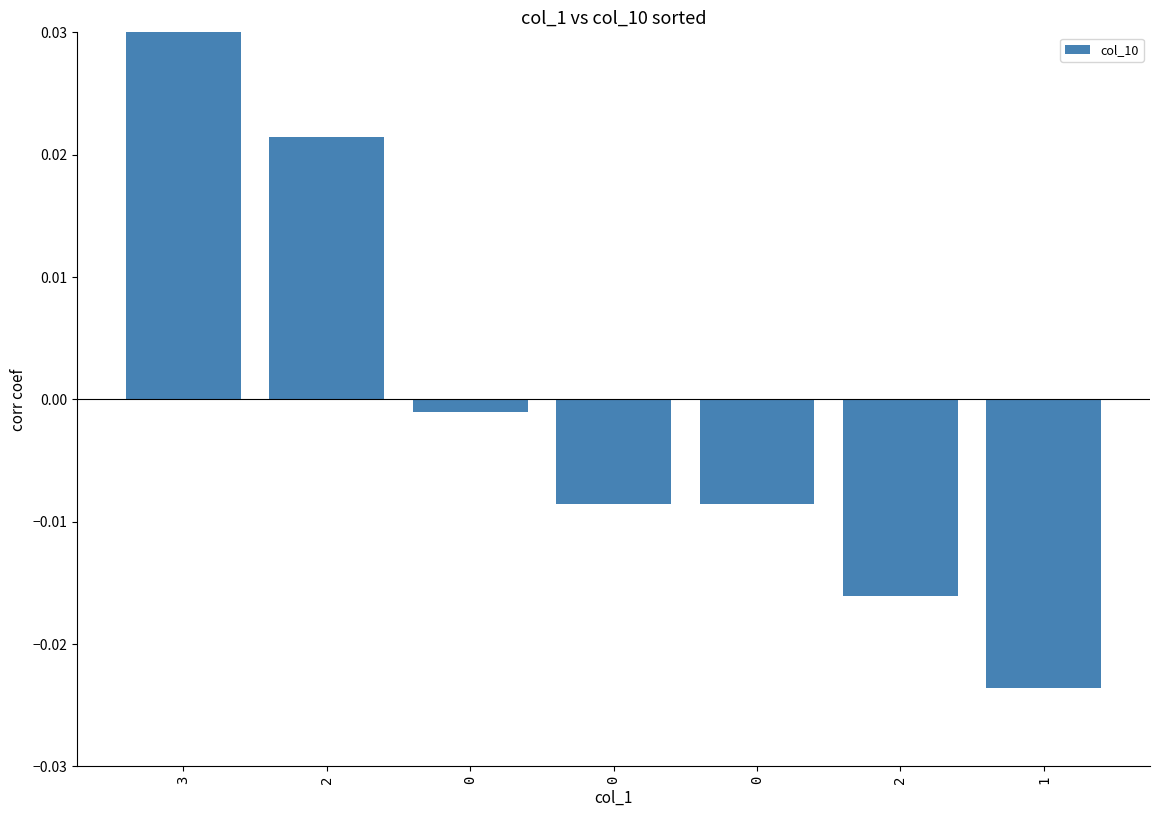

Rank the categories by value from lowest to highest.

1, 2, 0, 0, 0, 2, 3